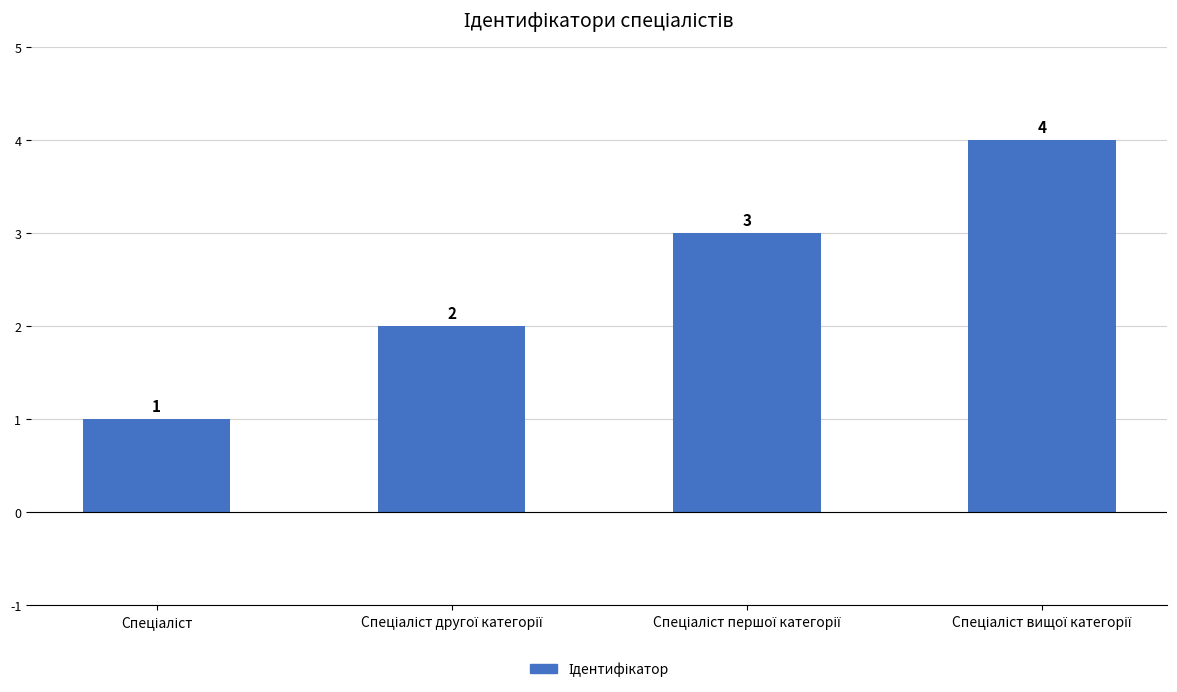

What is the difference between the maximum and minimum values?

3